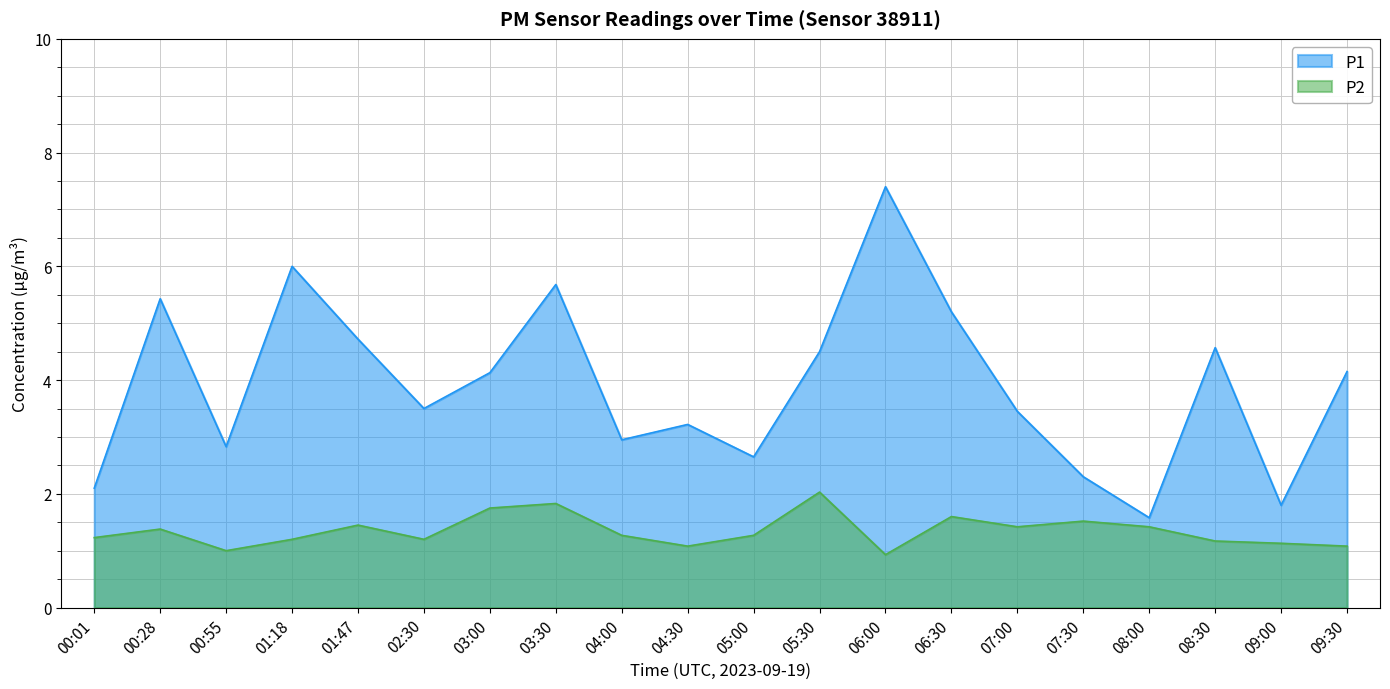

Between 00:01 and 02:30, which is larger?

02:30